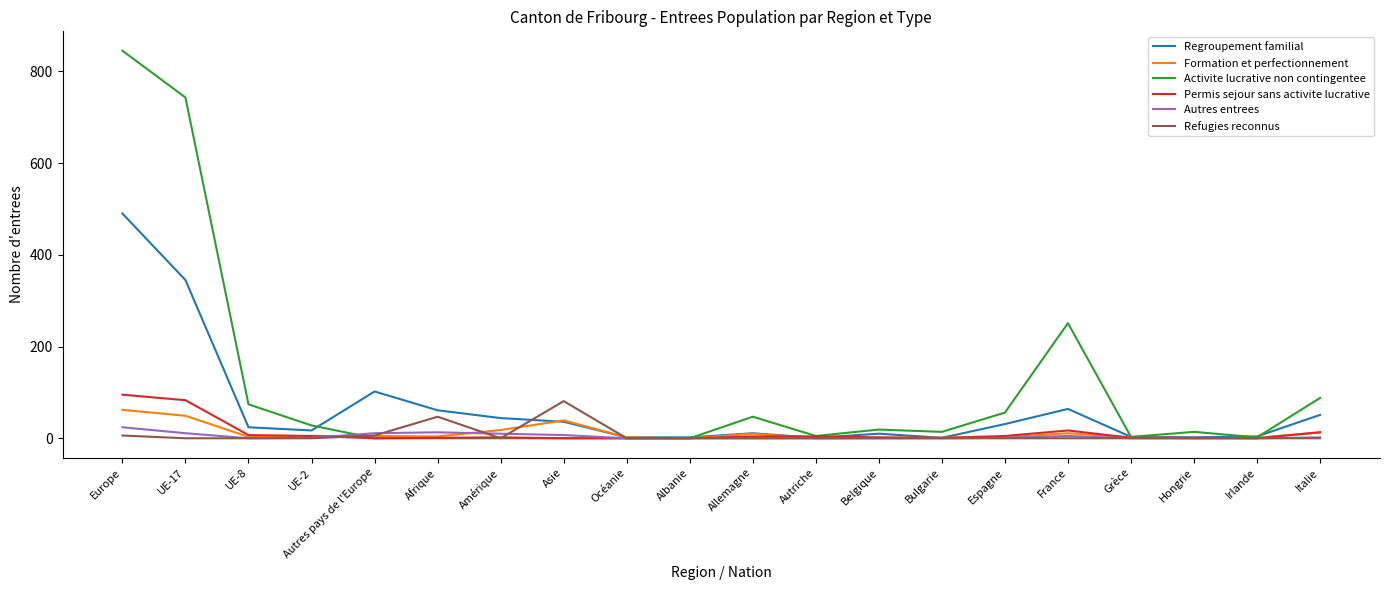

Which series changed the most between Autriche and France?

Activite lucrative non contingentee